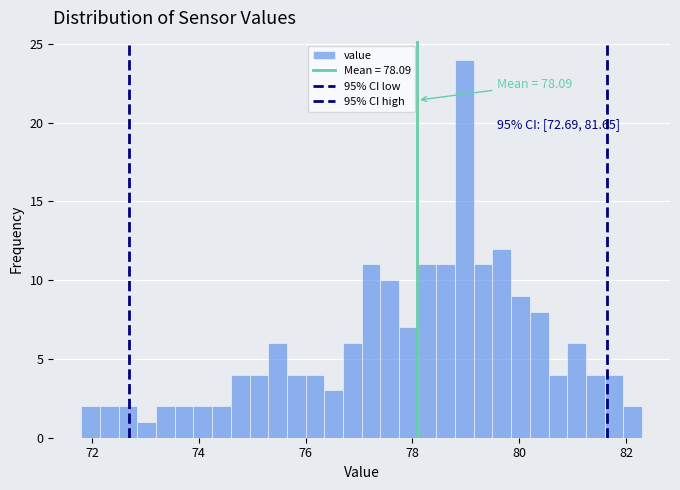

Read against the x-axis, roughly where is the centre of the tallest bar?

79.0